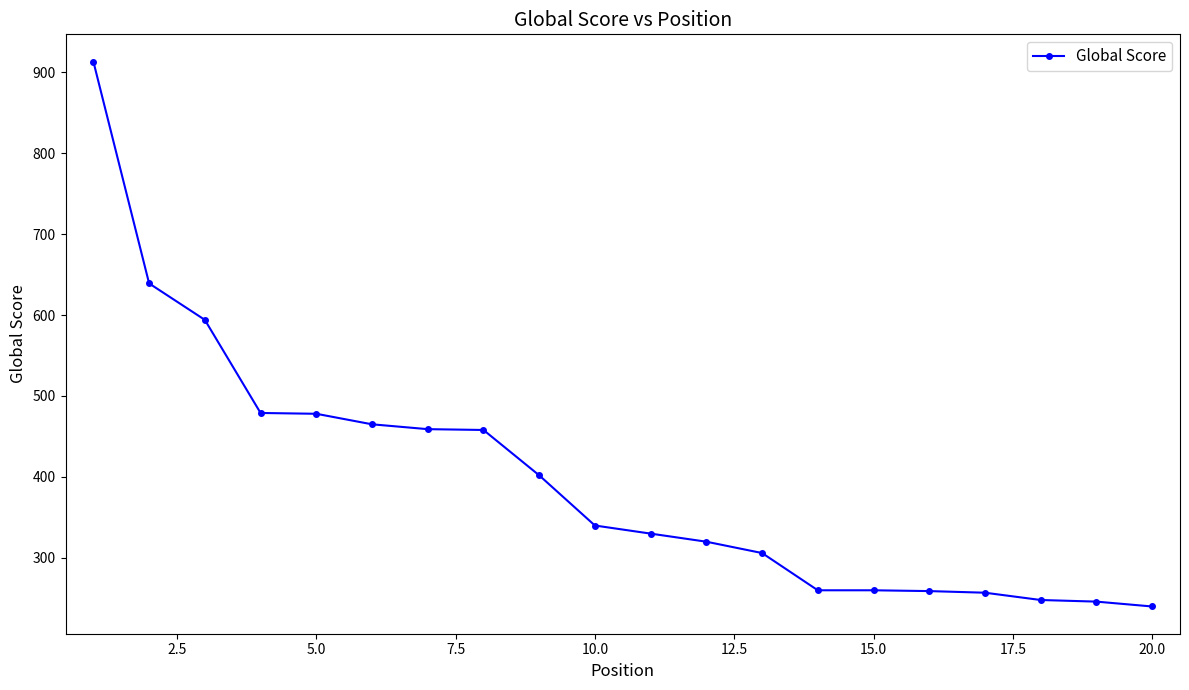

What is the difference between the second highest and minimum values?

399